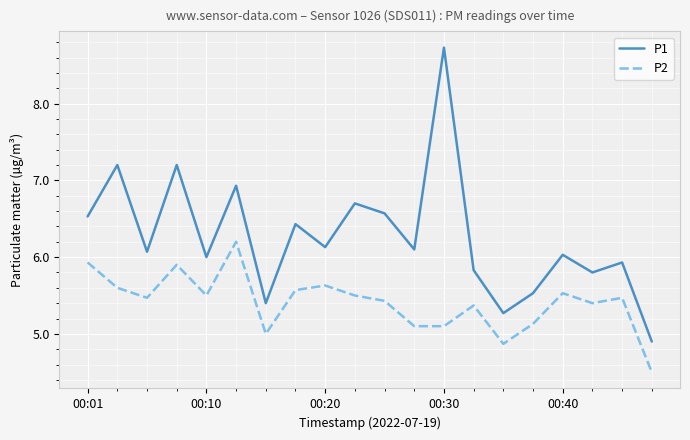

True or false: P2 and P1 cross at least once.

False